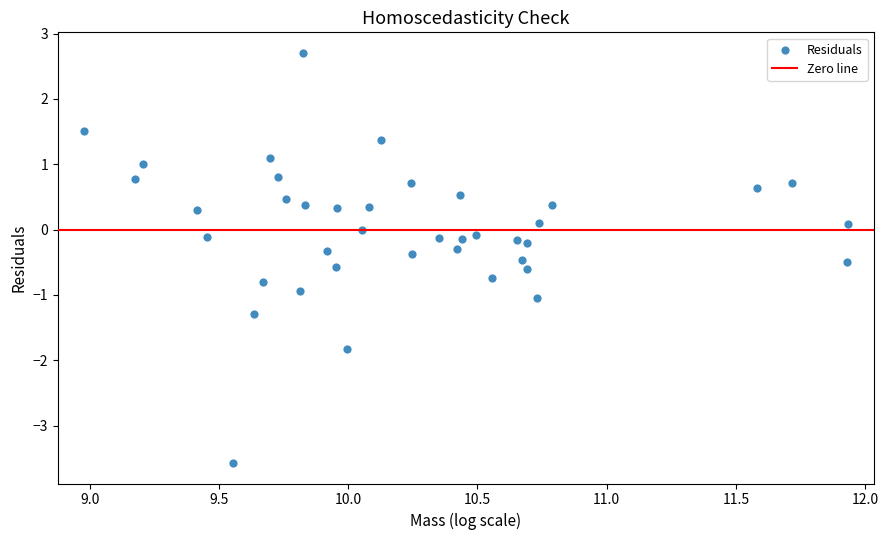

What is the range of X values (max minus min)?

3.0